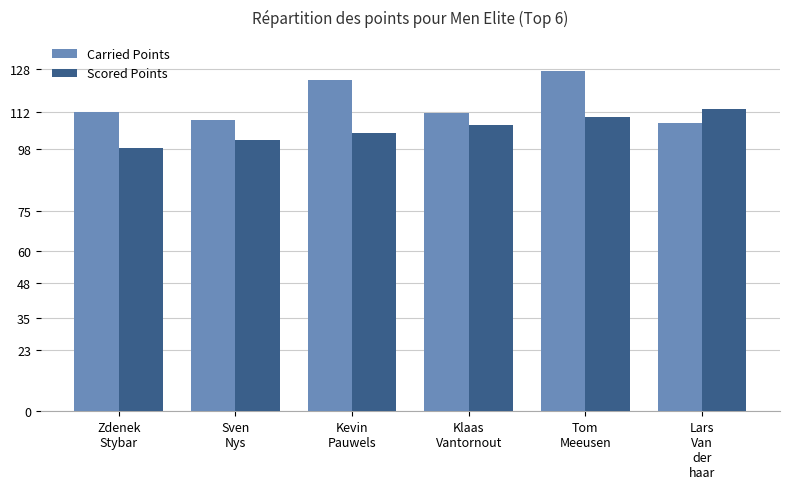

What is the maximum value shown in the chart?

127.2